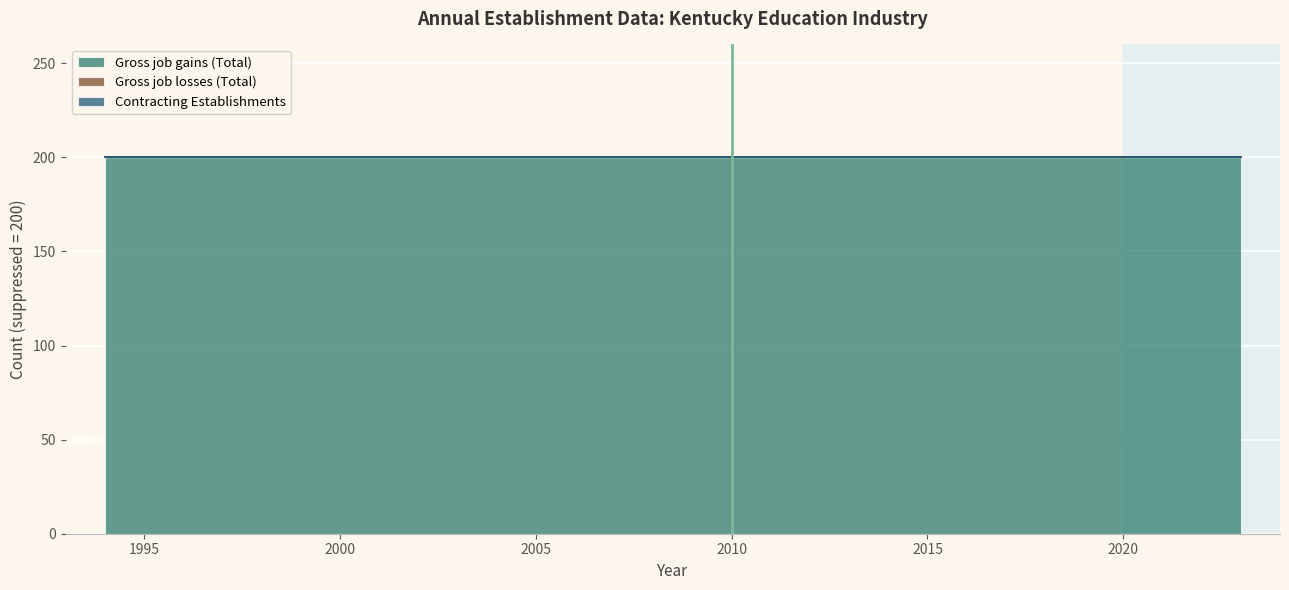

True or false: Gross job gains (Total) and Contracting Establishments intersect in this chart.

False